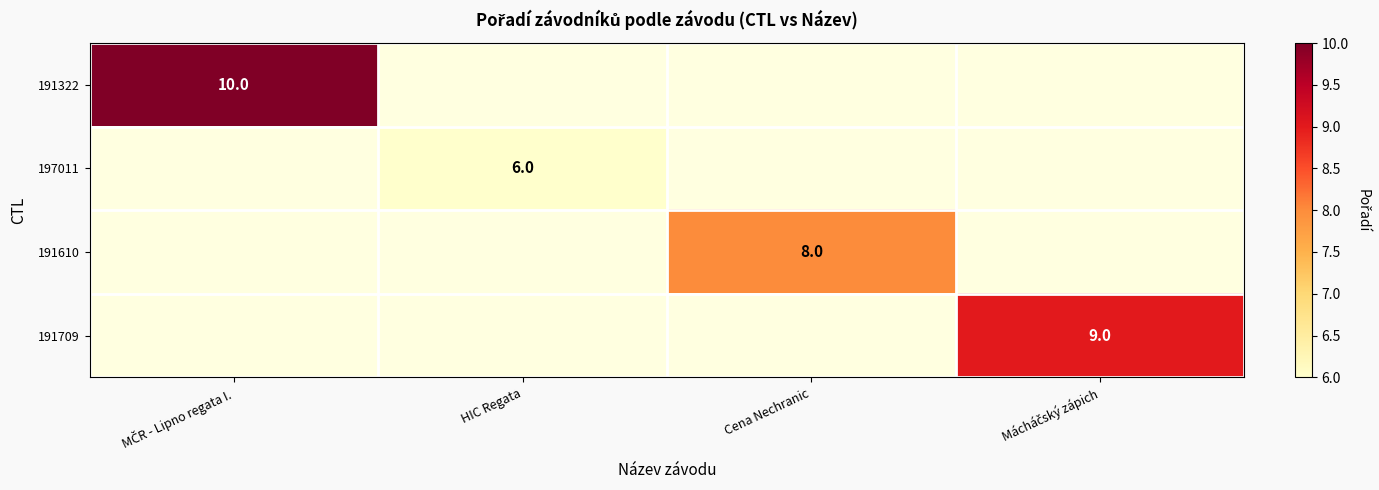

Which category has the highest value across all series?

MČR - Lipno regata I.